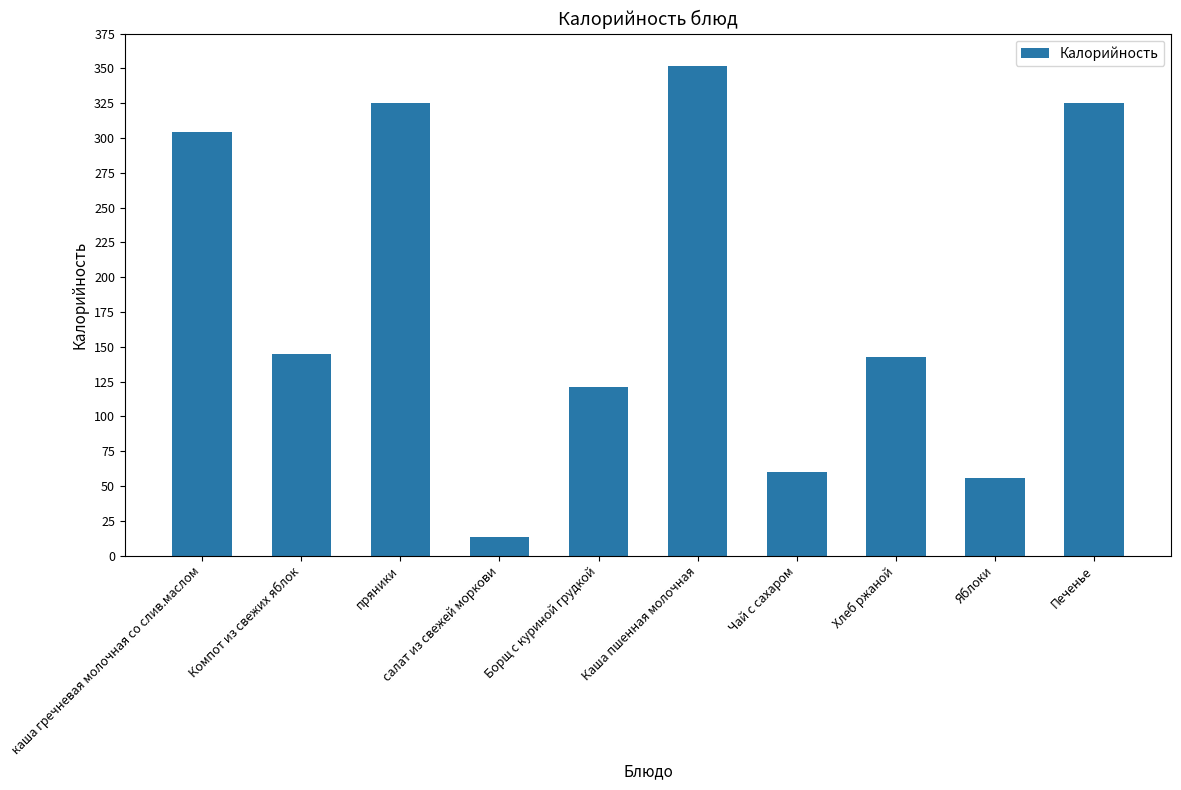

Reading left to right, list all the values displayed in this chart.

каша гречневая молочная со слив.маслом=304.5	Компот из свежих яблок=145.0	пряники=325.0	салат из свежей моркови=13.2	Борщ с куриной грудкой=121.0	Каша пшенная молочная=352.0	Чай с сахаром=60.0	Хлеб ржаной=143.0	Яблоки=56.0	Печенье=325.0